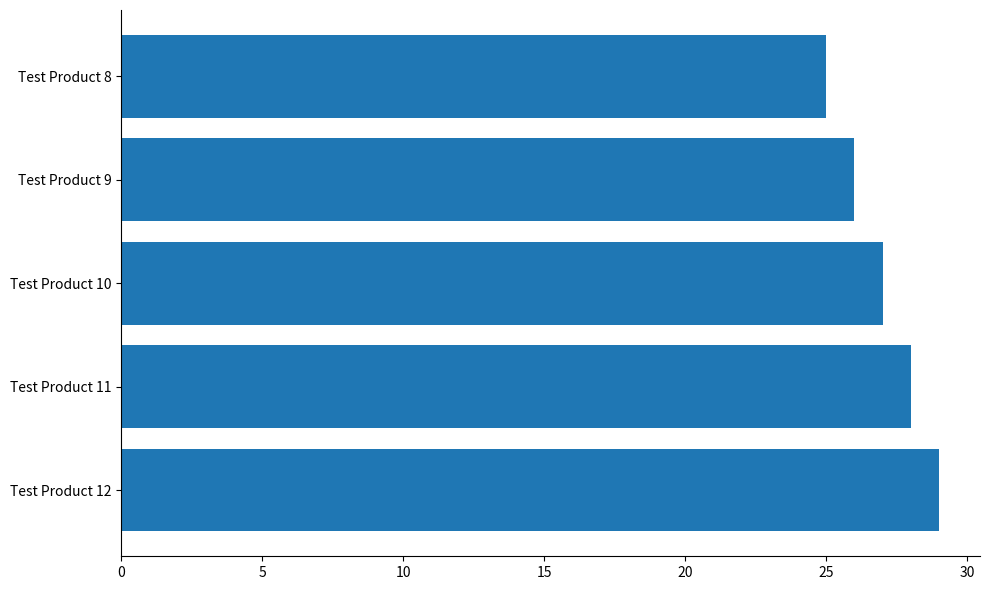

What is the average value?

27